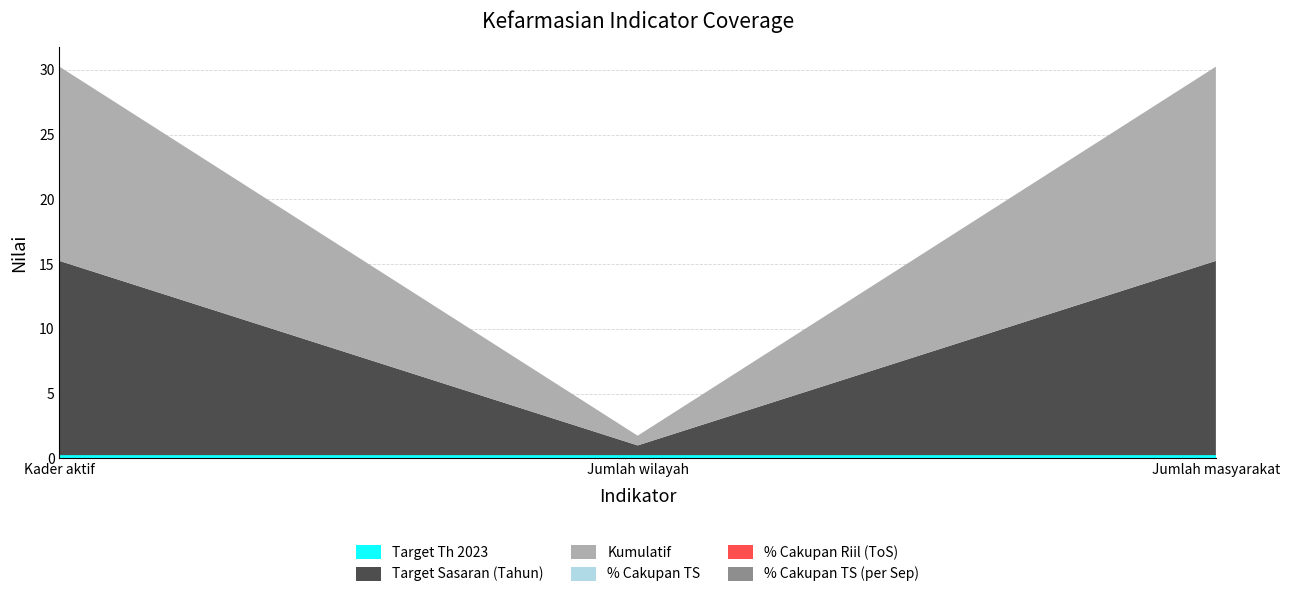

Reading right to left, transcribe all the data shown in this chart.

Target Th 2023: 0.2	0.2	0.2
Target Sasaran (Tahun): 15.0	0.8	15.0
Kumulatif: 15.0	0.8	15.0
% Cakupan TS: 0.0	0.0	0.0
% Cakupan Riil (ToS): 0.0	0.0	0.0
% Cakupan TS (per Sep): 0.0	0.0	0.0